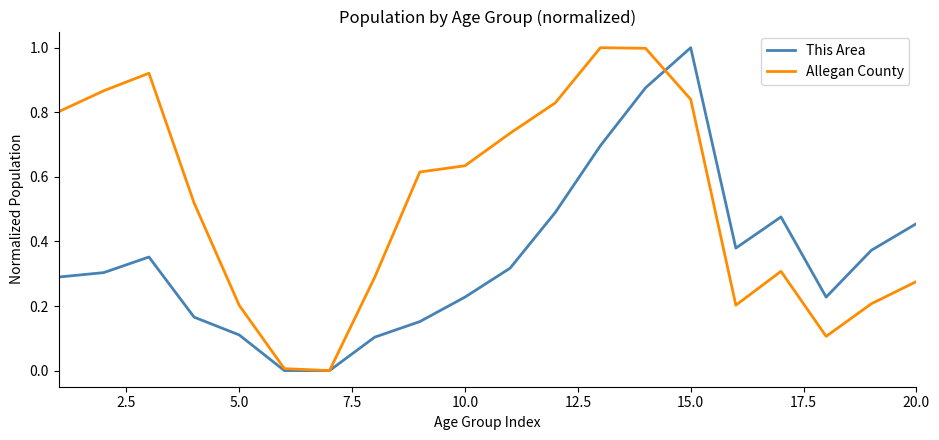

What is the maximum value for This Area?

1.0